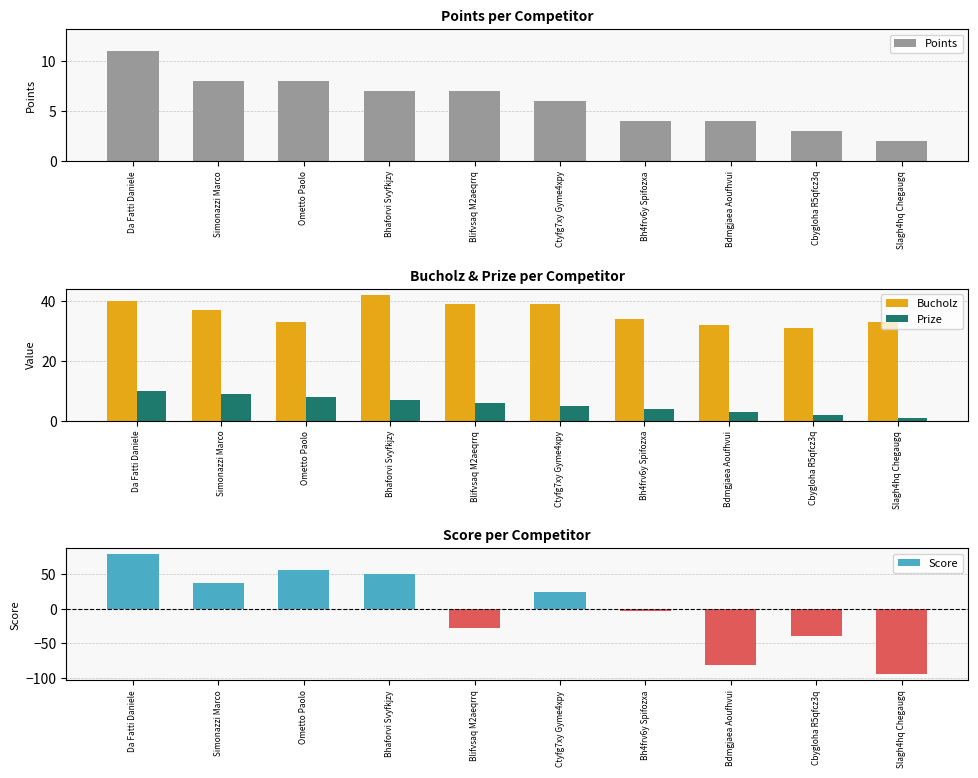

Is it true that Bucholz equals 58 at Bh4frv6y Spifozxa?

False